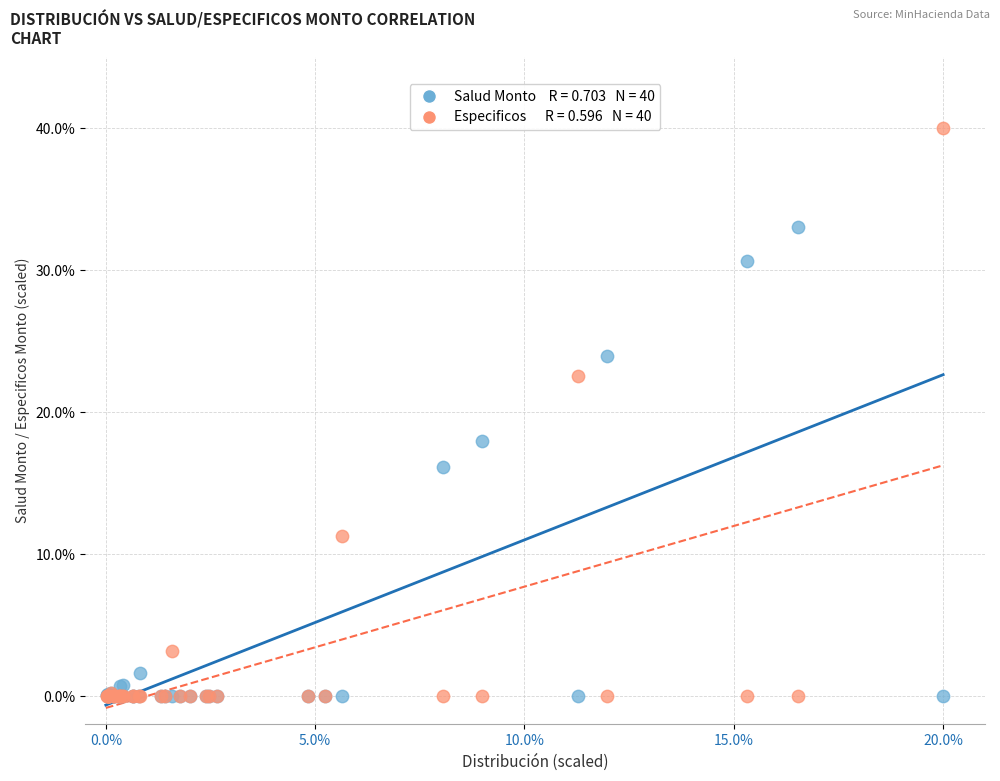

Across all series, what Y value is closest to 20?

18.0